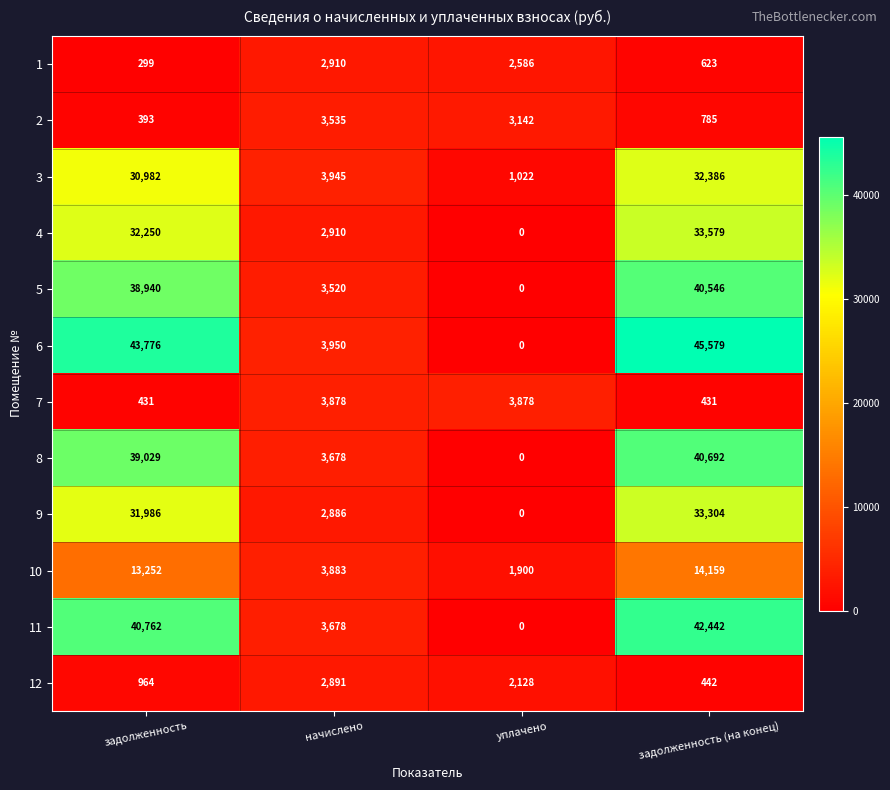

List the series in order of their peak value, highest first.

6, 11, 8, 5, 4, 9, 3, 10, 7, 2, 1, 12